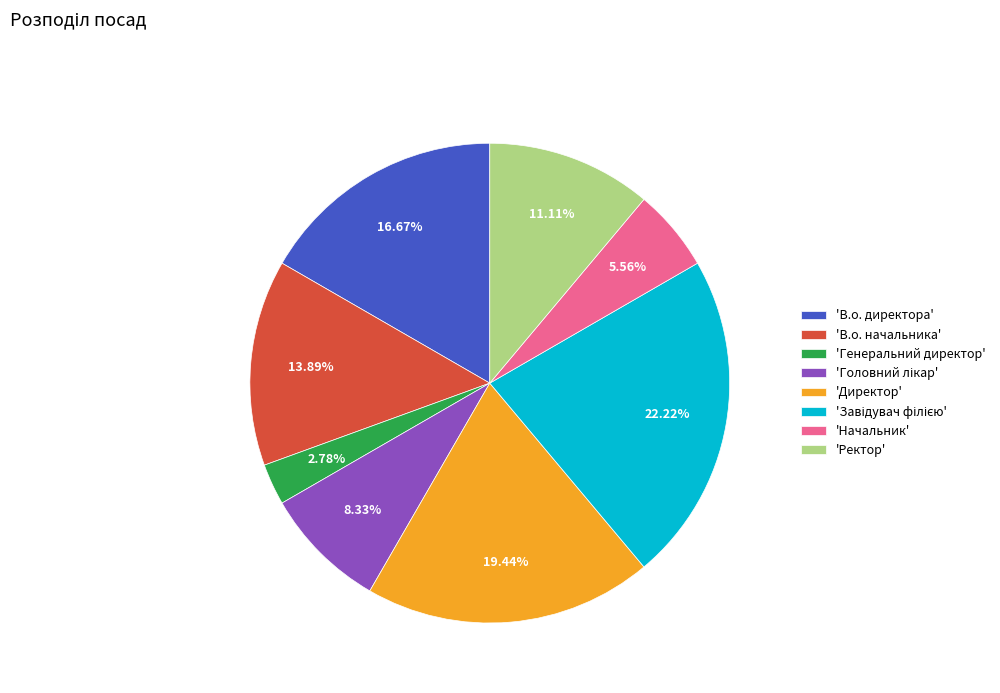

To the nearest percent, what is the difference between the largest and smallest slice percentages?

19%